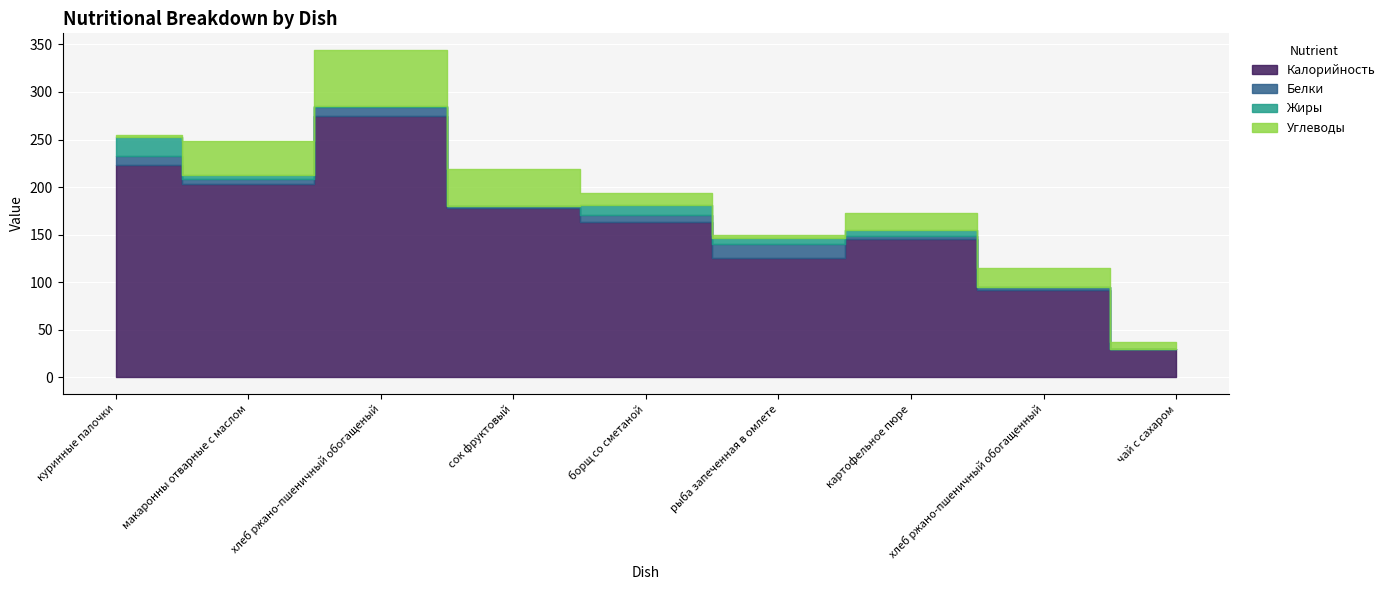

True or false: Калорийность and Белки cross at least once.

False